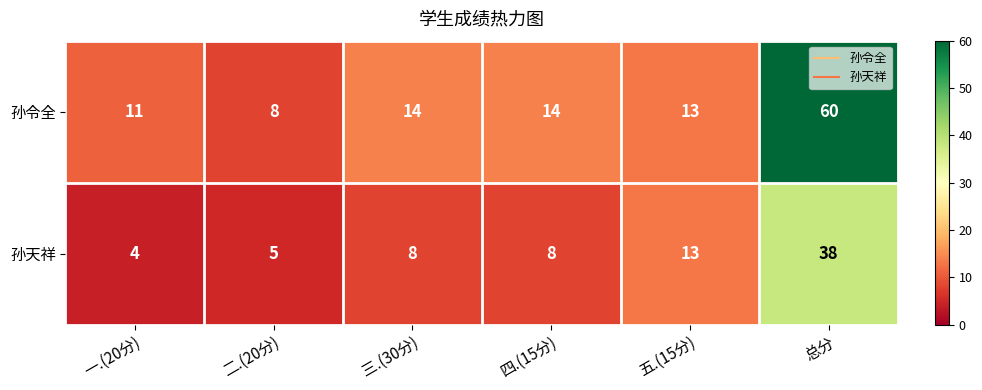

The 孙令全 series shows 13 at 五.(15分). True or false?

True